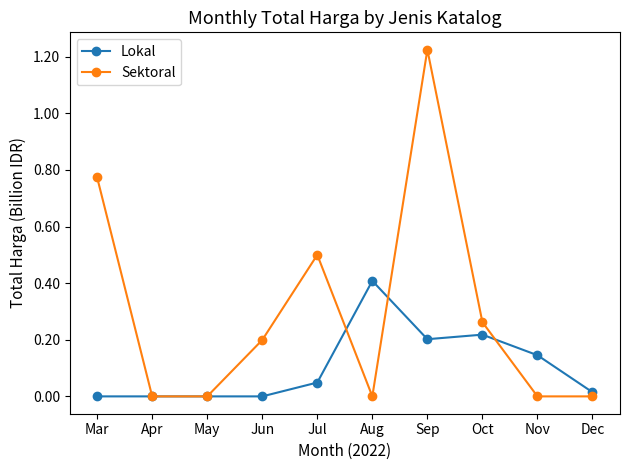

At which label does Sektoral reach its peak?

Sep